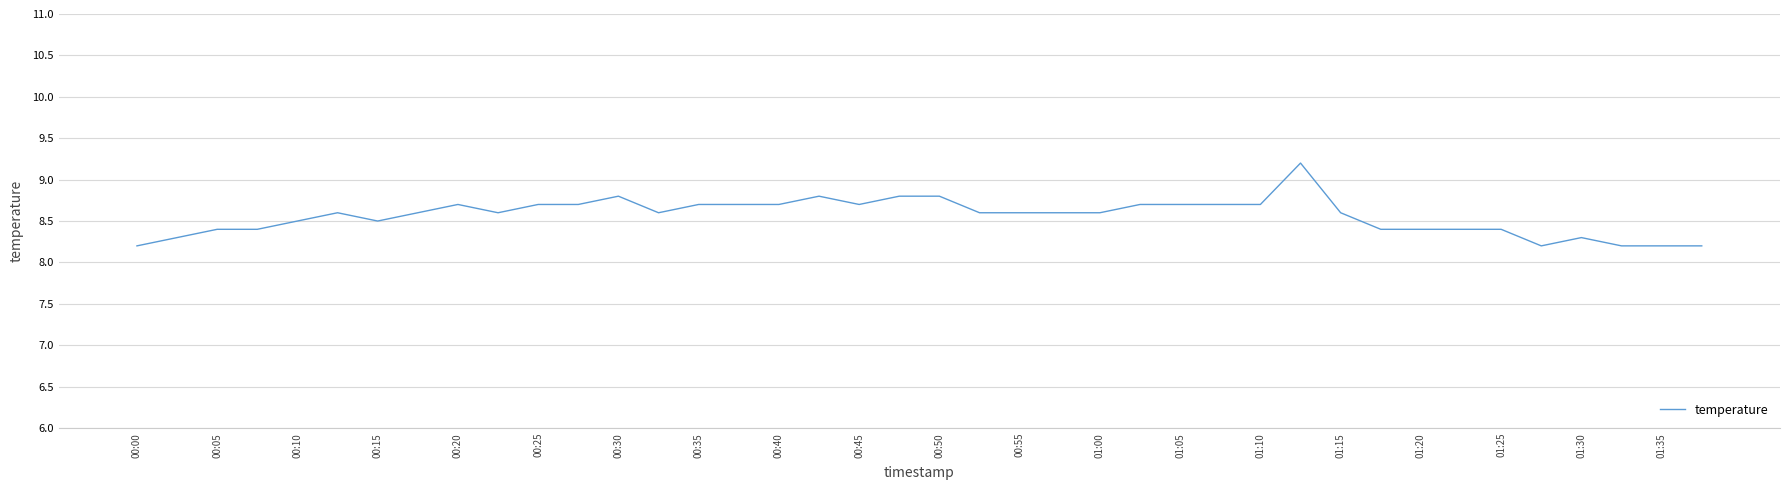

What is the difference between the maximum and minimum values?

1.0